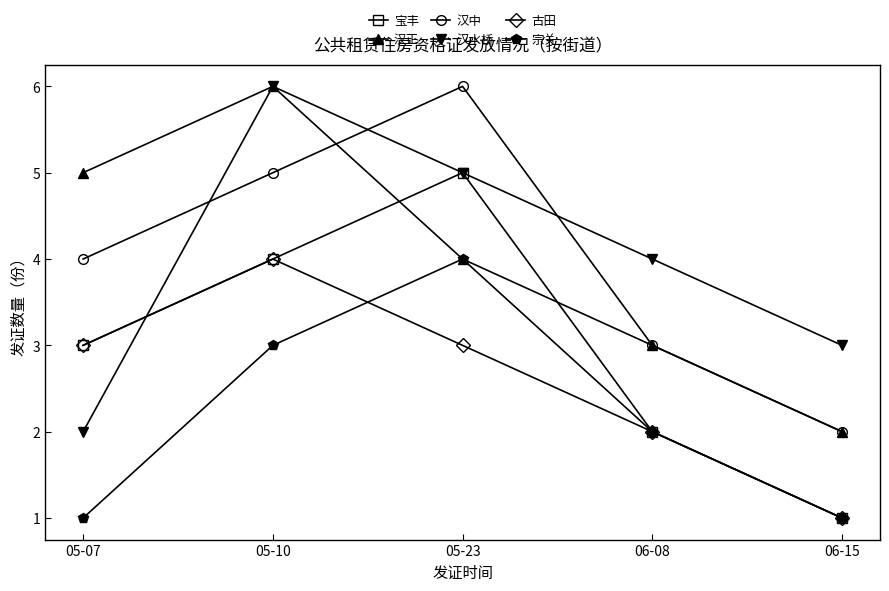

Is the value of 古田 at 05-07 greater than the value of 汉正 at 06-15?

Yes